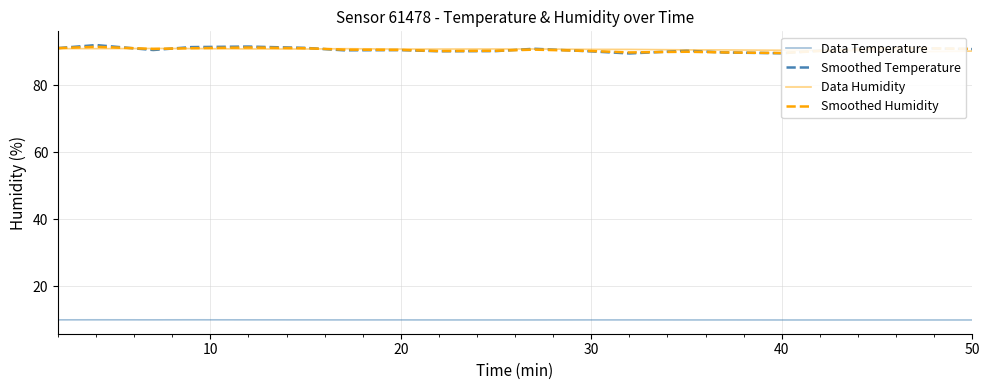

Is it true that Smoothed Temperature equals 147.4 at 40?

False